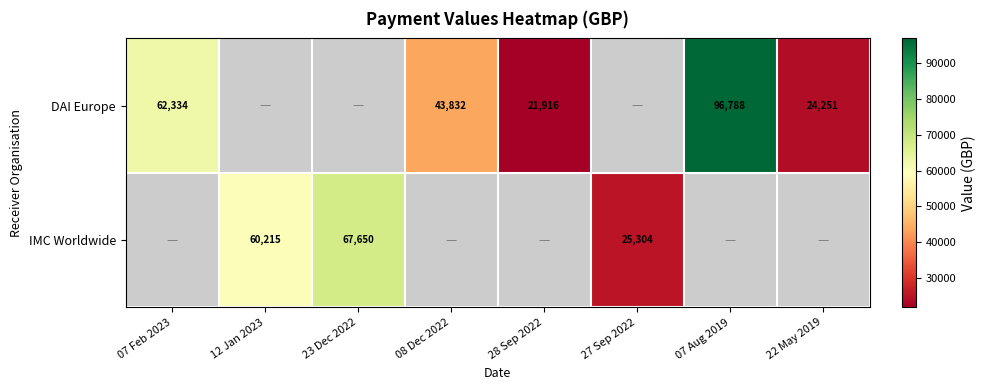

Which has a higher value, 07 Aug 2019 or 07 Feb 2023?

07 Aug 2019